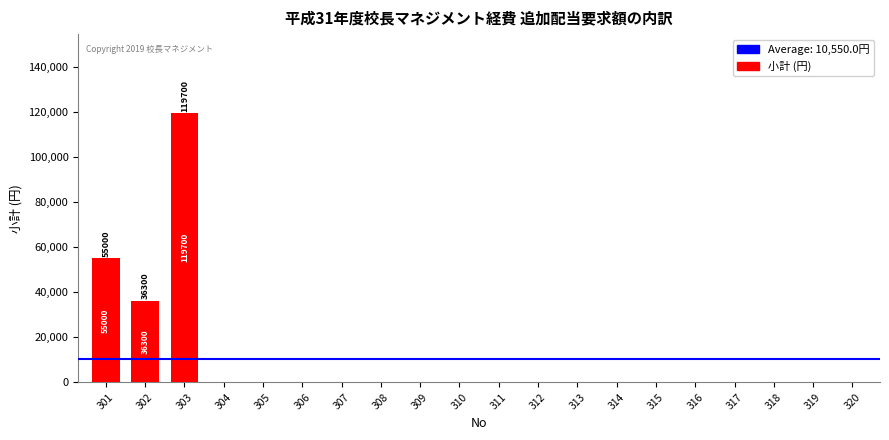

What is the sum of all values?

211000